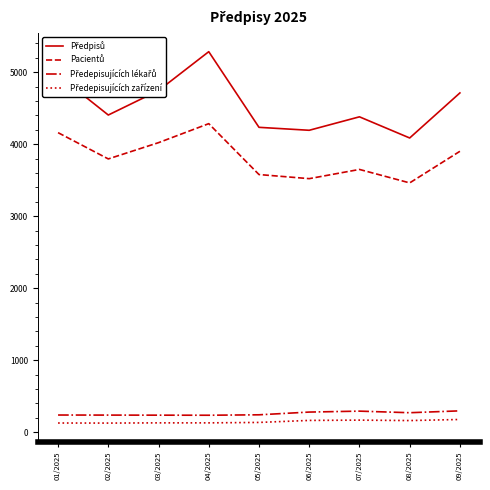

What is the greatest value displayed?

5286